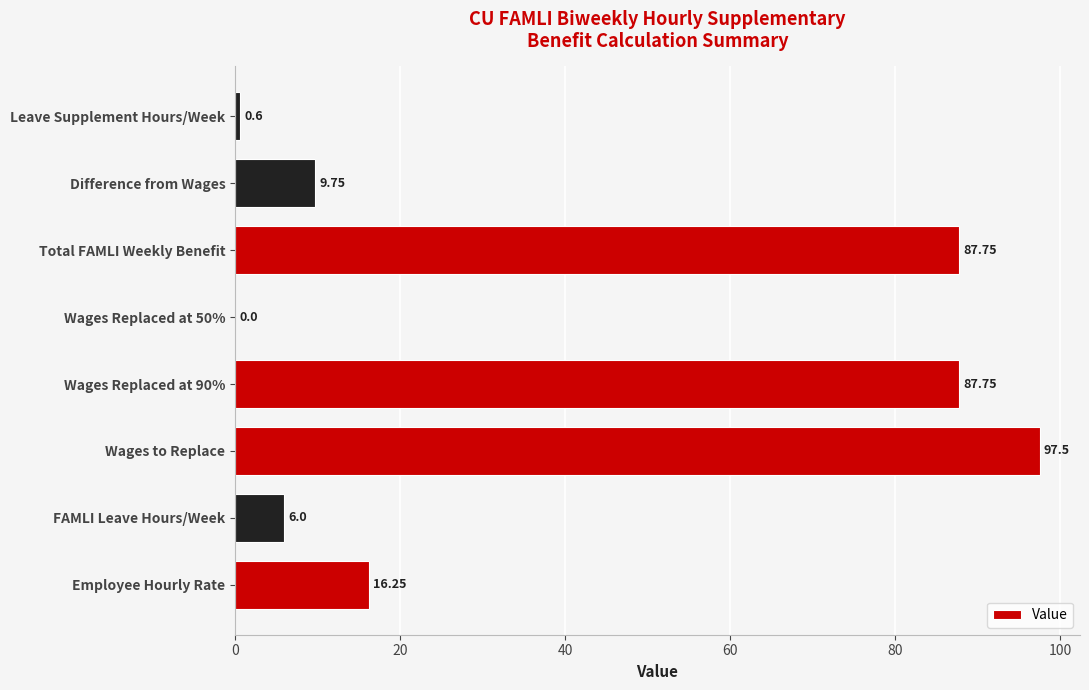

What is the greatest value displayed?

97.5